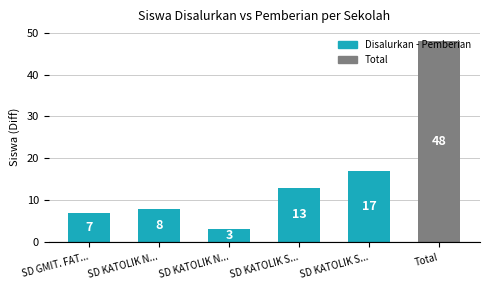

Does the chart contain any negative values?

No